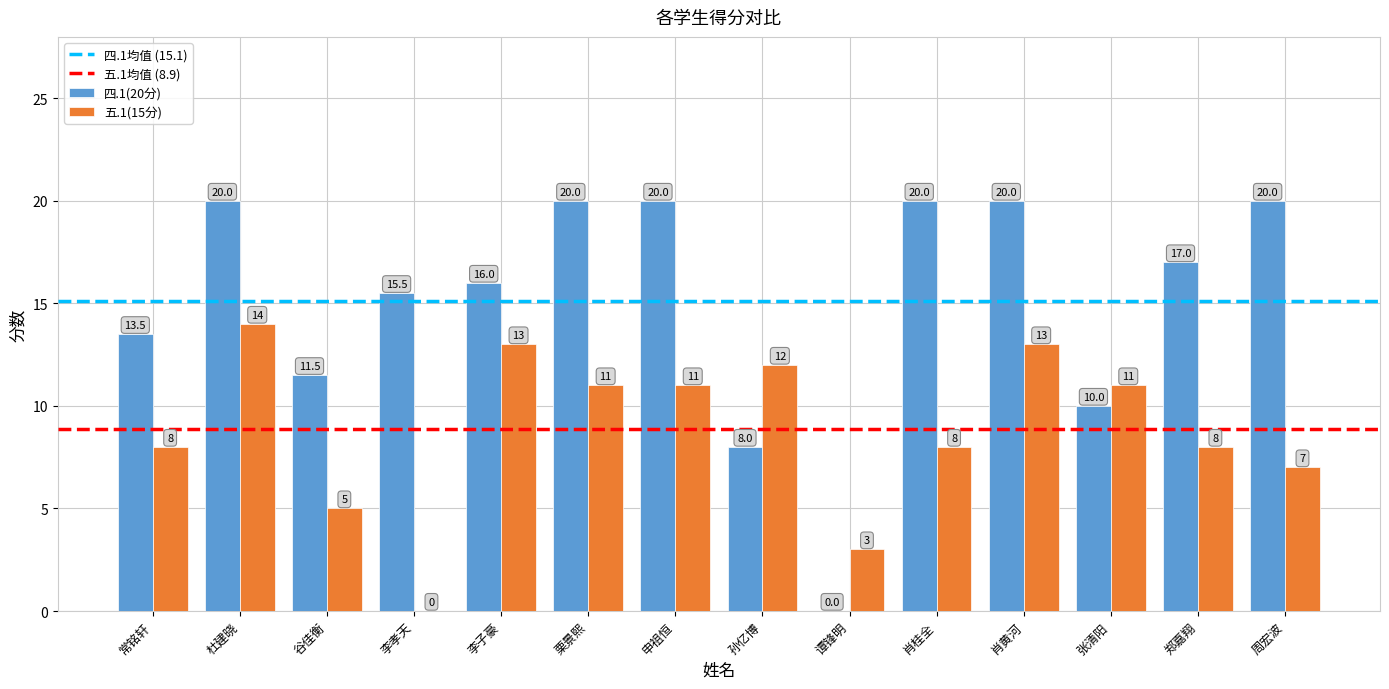

What is the sum of all 五.1(15分) values?

124.0